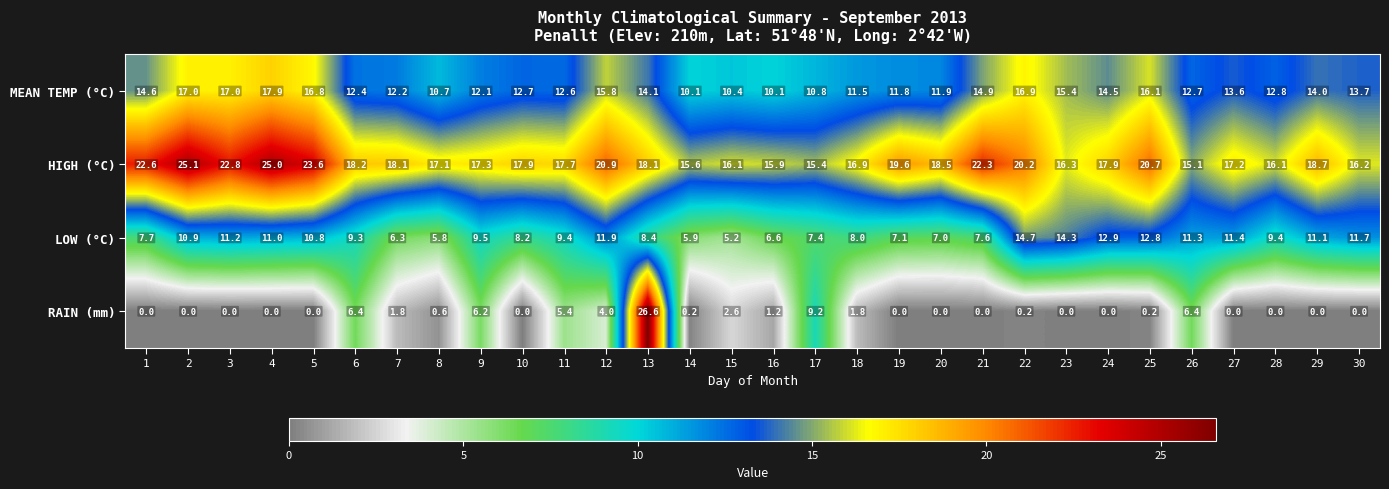

The MEAN TEMP (°C) series shows 22.5 at 29. True or false?

False